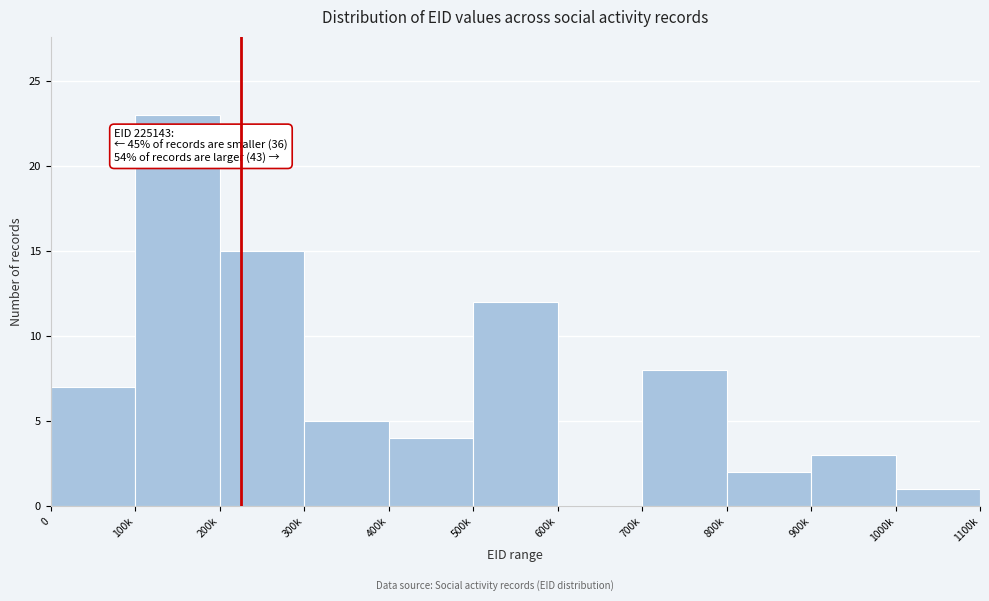

Reading left to right, list all the values displayed in this chart.

0=7	100k=23	200k=15	300k=5	400k=4	500k=12	600k=0	700k=8	800k=2	900k=3	1000k=1